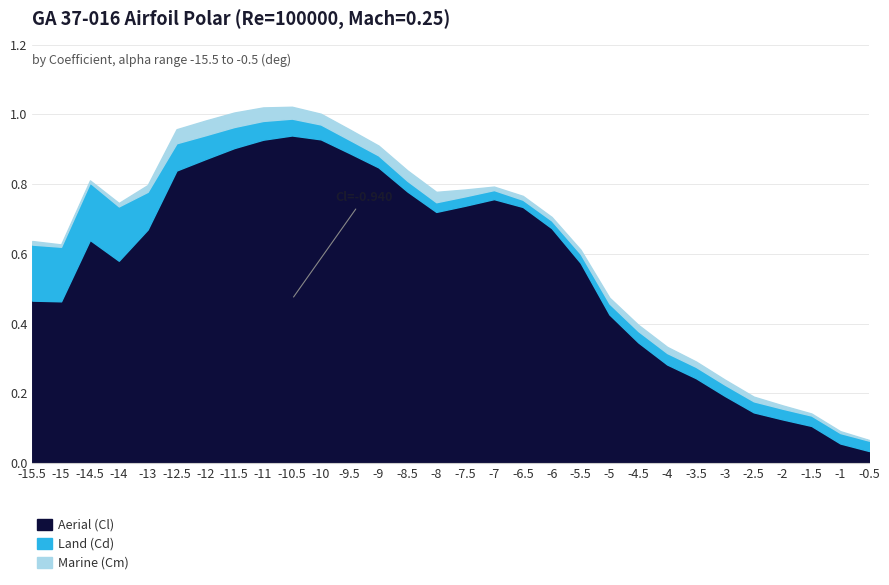

At which label does Marine (Cm) first exceed 0?

-15.5